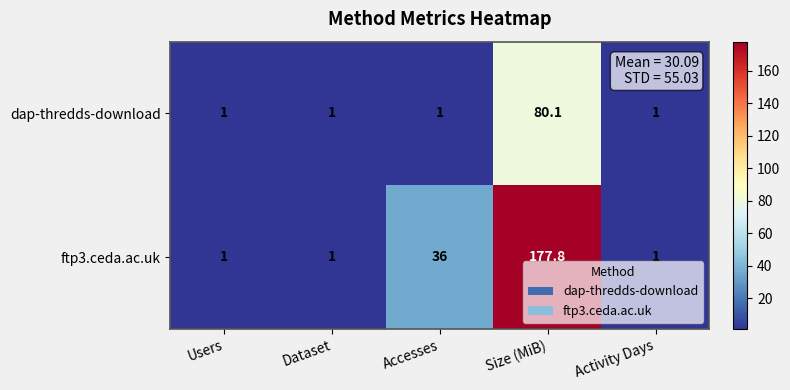

Rank the series by their maximum value, from lowest to highest.

dap-thredds-download, ftp3.ceda.ac.uk